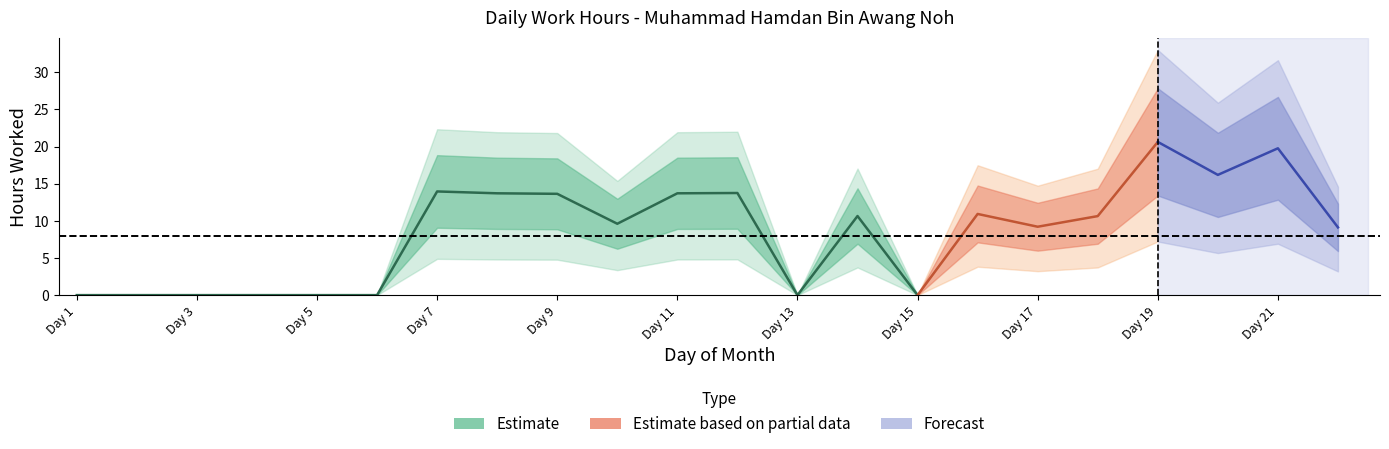

List the labels in order of value, largest first.

19, 21, 20, 7, 12, 8, 11, 9, 16, 14, 18, 10, 17, 22, 1, 2, 3, 4, 5, 6, 13, 15